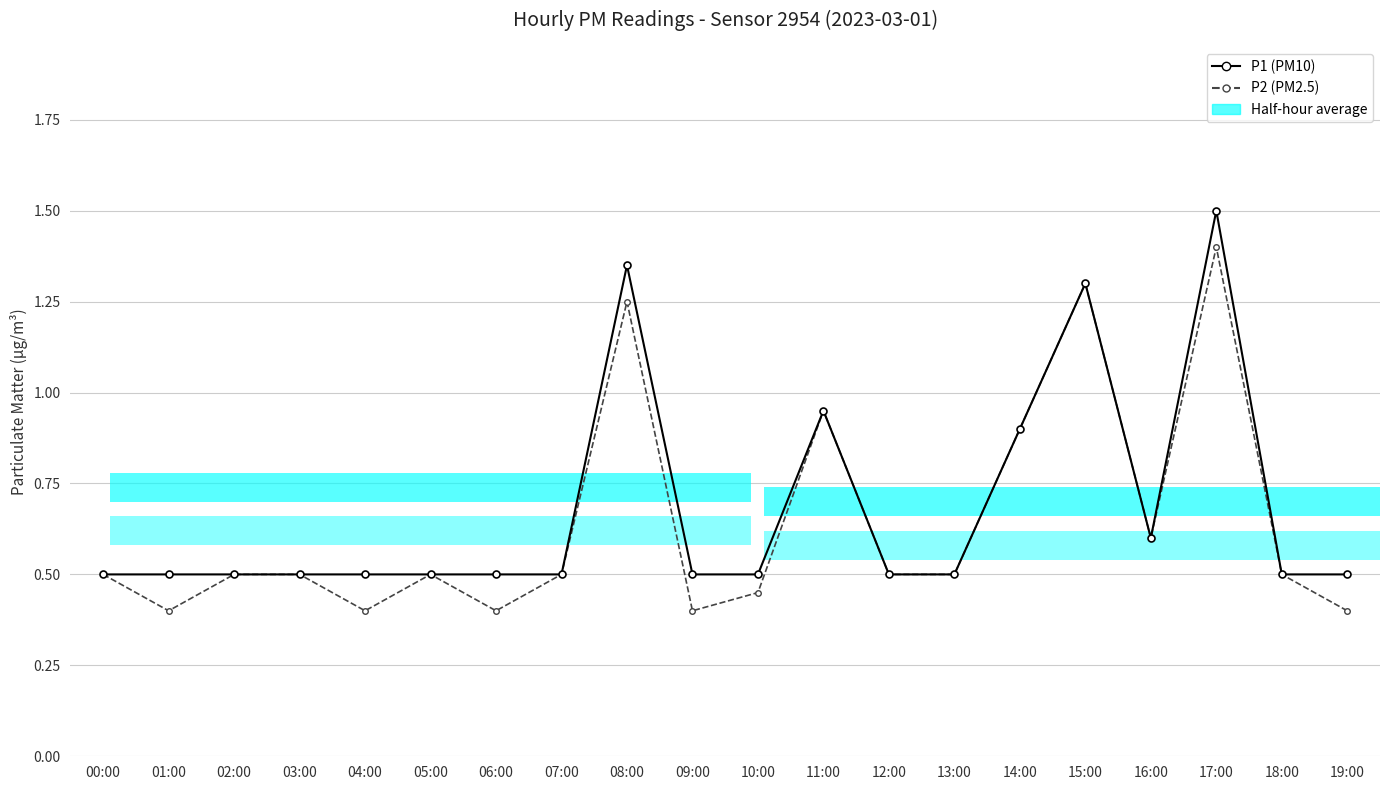

What is the lowest value of the P2 (PM2.5) series?

0.4